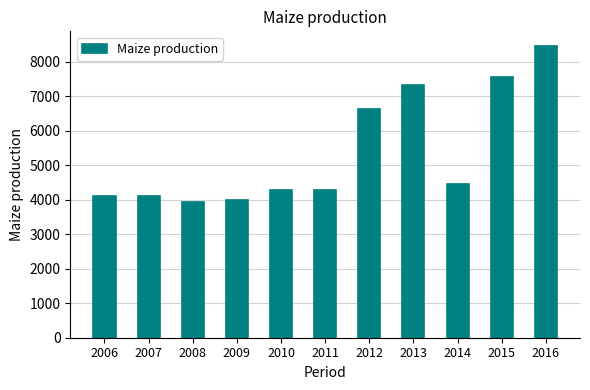

What is the change in value from 2007 to 2011?

+183